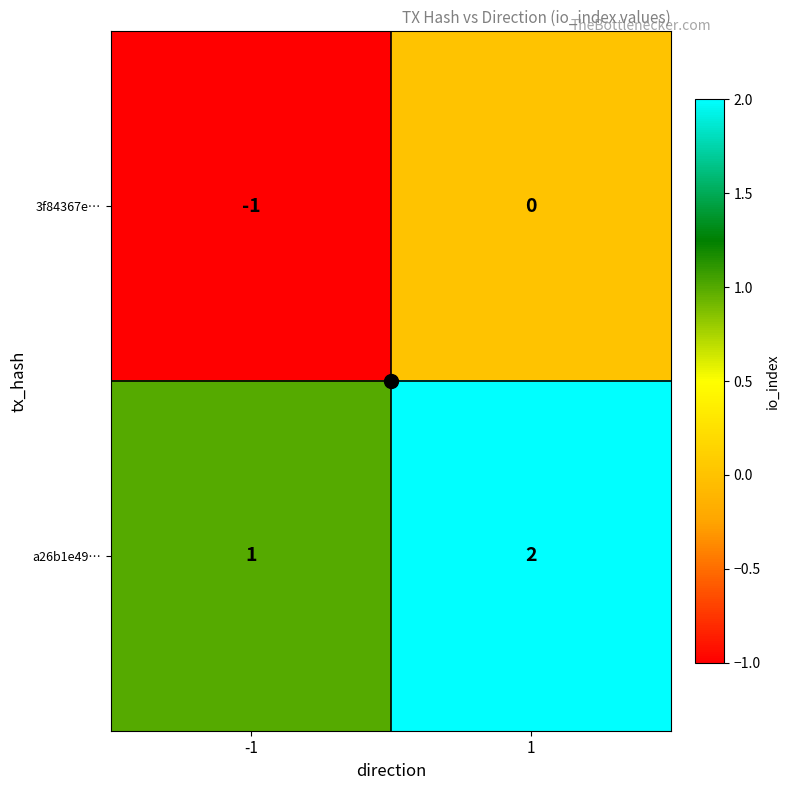

Is it true that 3f84367e… equals 0 at 1?

True